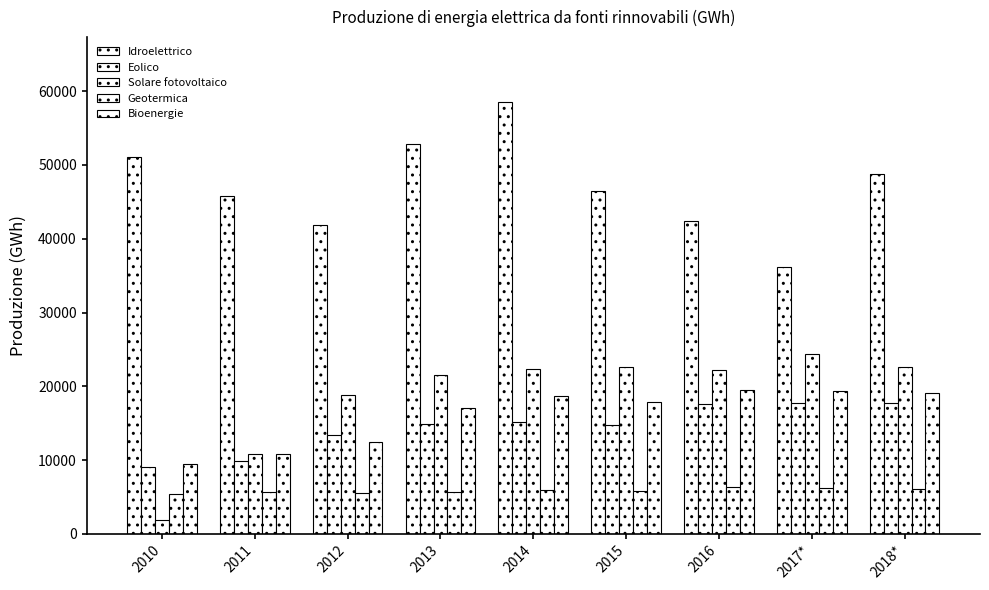

Reading right to left, transcribe all the data shown in this chart.

Idroelettrico: 48786.0	36199.0	42463.0	46451.0	58545.0	52773.0	41875.0	45823.0	51116.8
Eolico: 17716.0	17742.0	17652.0	14705.0	15175.0	14897.0	13407.0	9856.0	9125.9
Solare fotovoltaico: 22653.0	24377.0	22145.0	22587.0	22306.0	21589.0	18865.0	10796.0	1905.7
Geotermica: 6105.0	6201.0	6364.0	5824.0	5916.0	5656.0	5592.0	5654.0	5375.9
Bioenergie: 19152.0	19378.0	19531.0	17930.0	18729.5	17089.3	12487.0	10840.0	9440.0